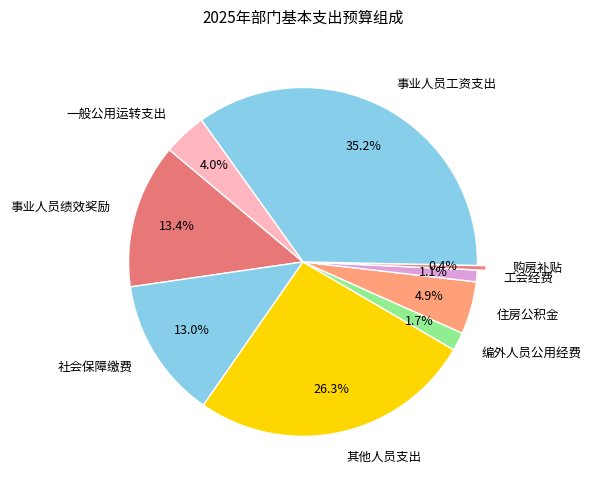

Is it true that 工会经费 is 11% of the pie?

False